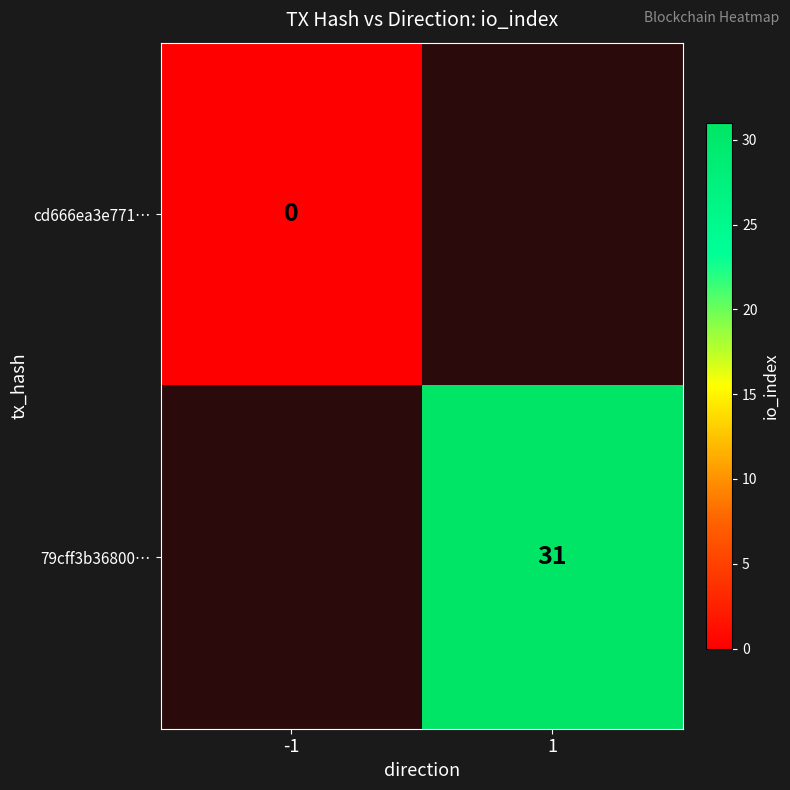

How many data points does each series have?

2